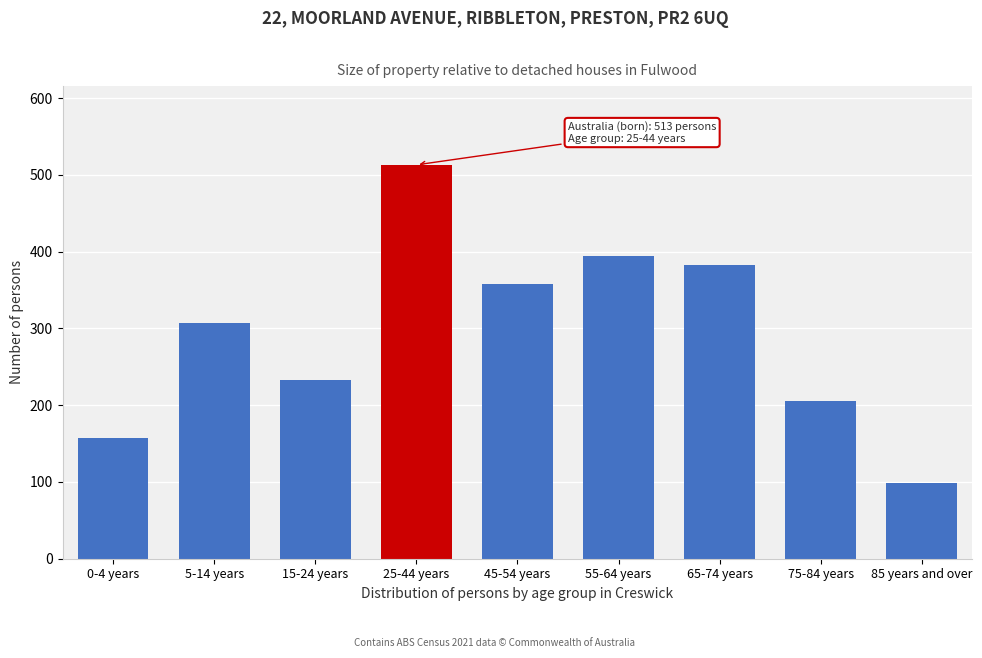

Reading left to right, list all the values displayed in this chart.

157	307	233	513	358	394	382	205	98